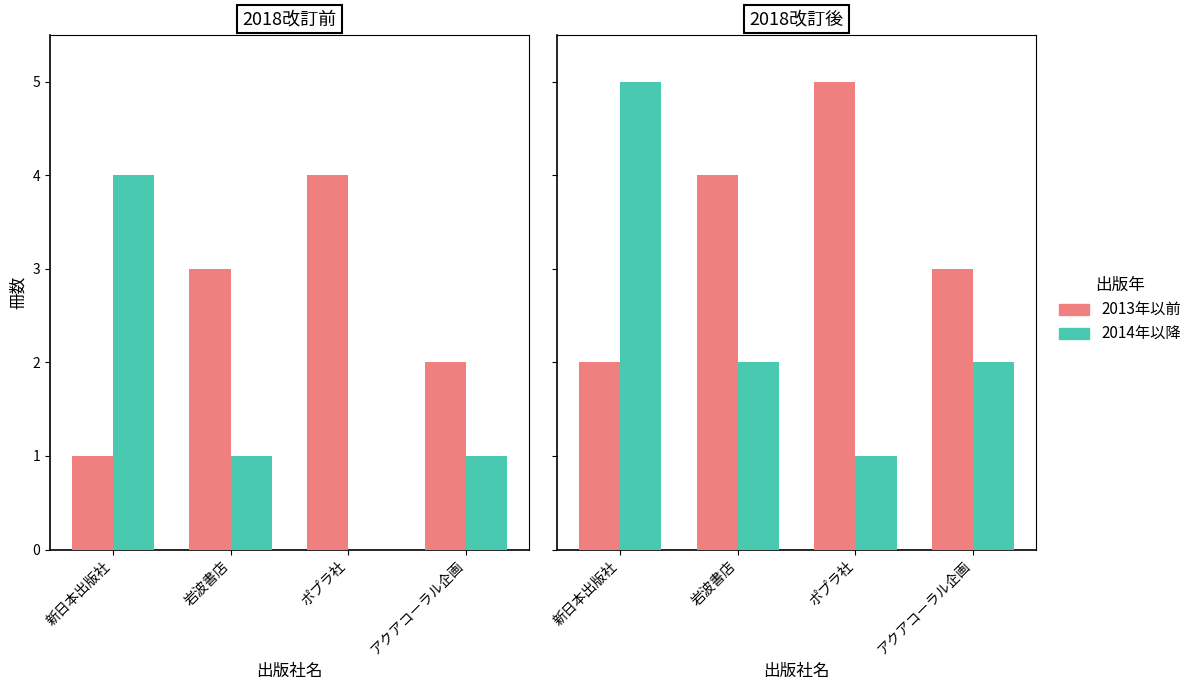

What is the difference between the maximum and minimum values in the 2014年以降 series?

4